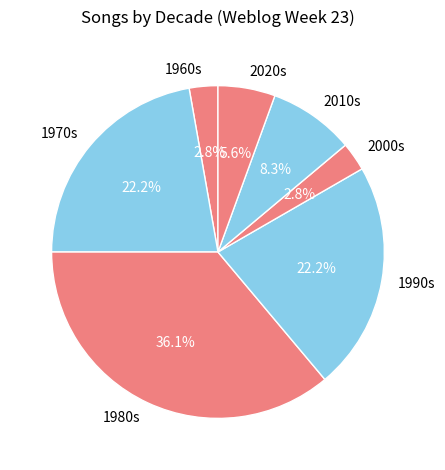

Between 1990s and 1980s, which is larger?

1980s